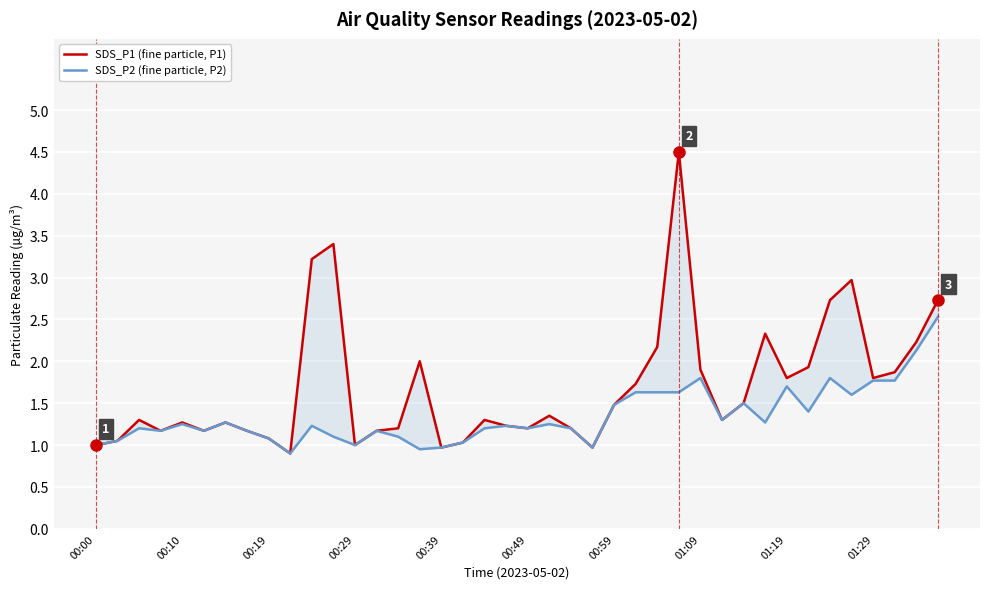

What is the value of the SDS_P1 (fine particle, P1) point at the 40th from the left?

2.7